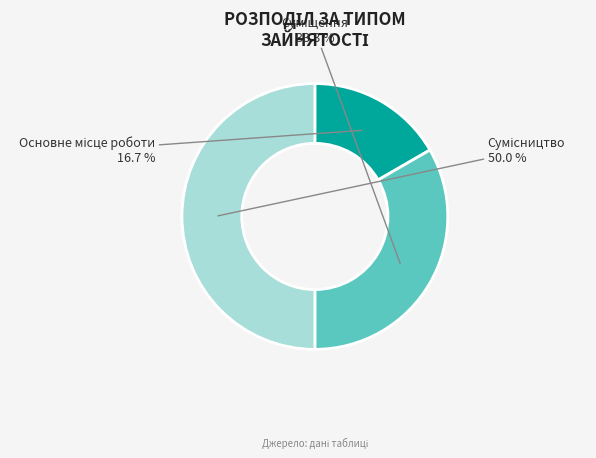

Is it true that Сумісництво is 59% of the pie?

False